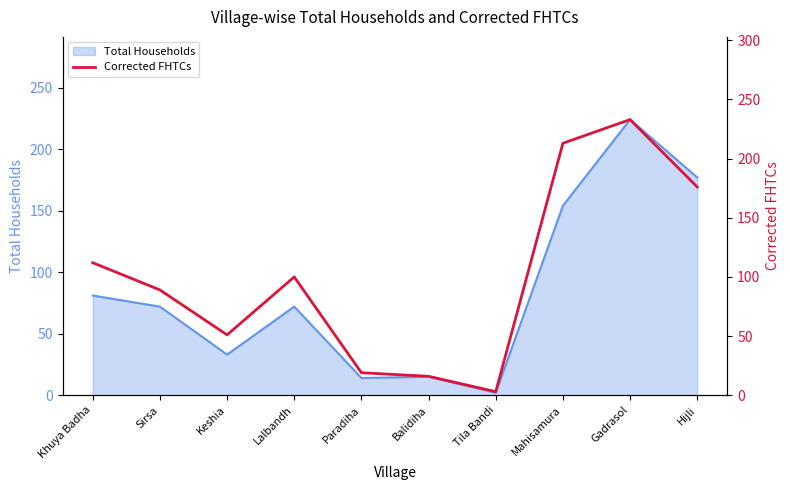

What position from the right is Balidiha?

5